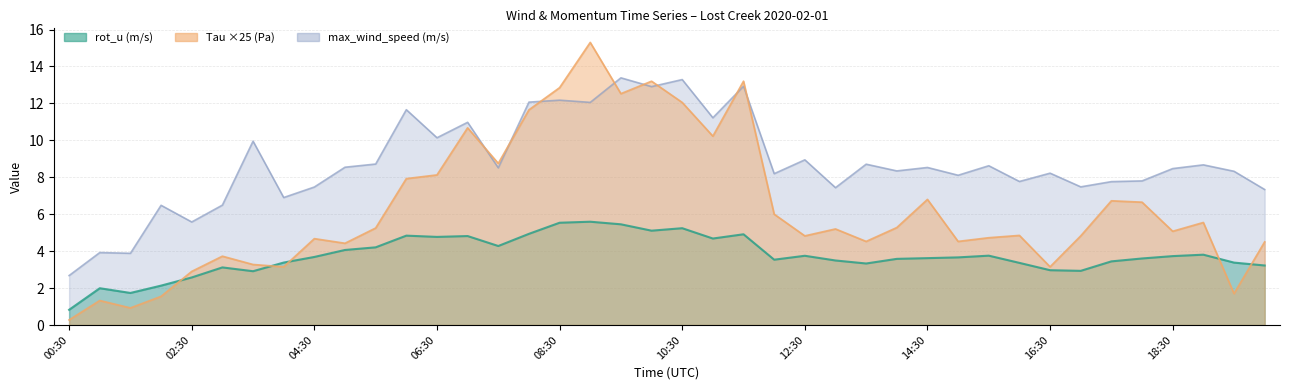

The value of max_wind_speed at 17:30 is 2.2. True or false?

False